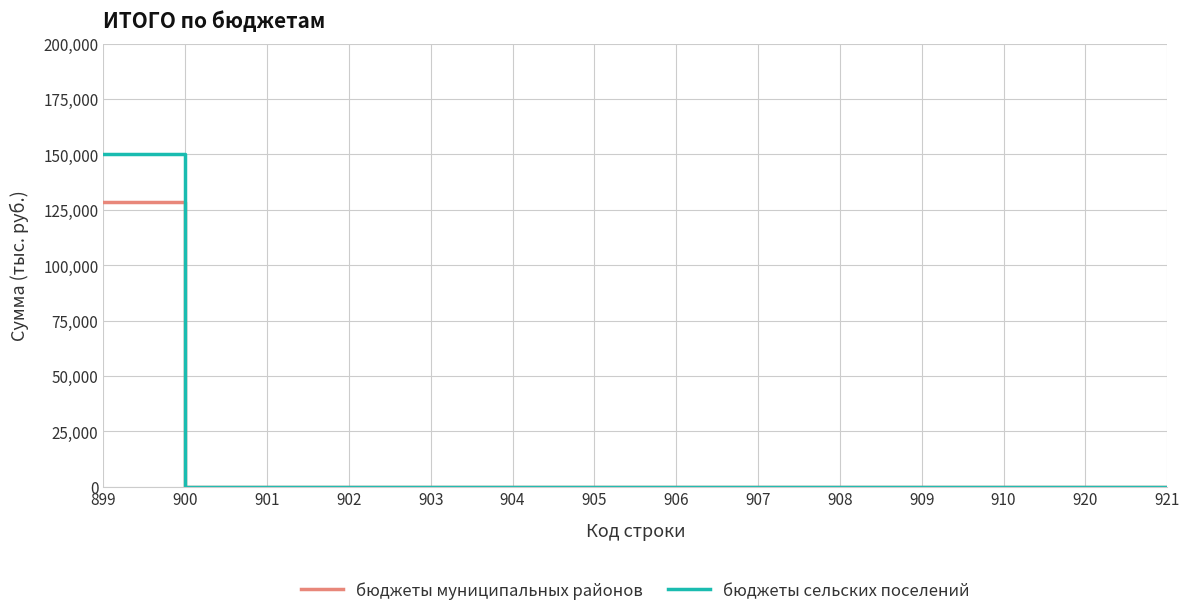

List the series in order of their peak value, highest first.

бюджеты сельских поселений, бюджеты муниципальных районов